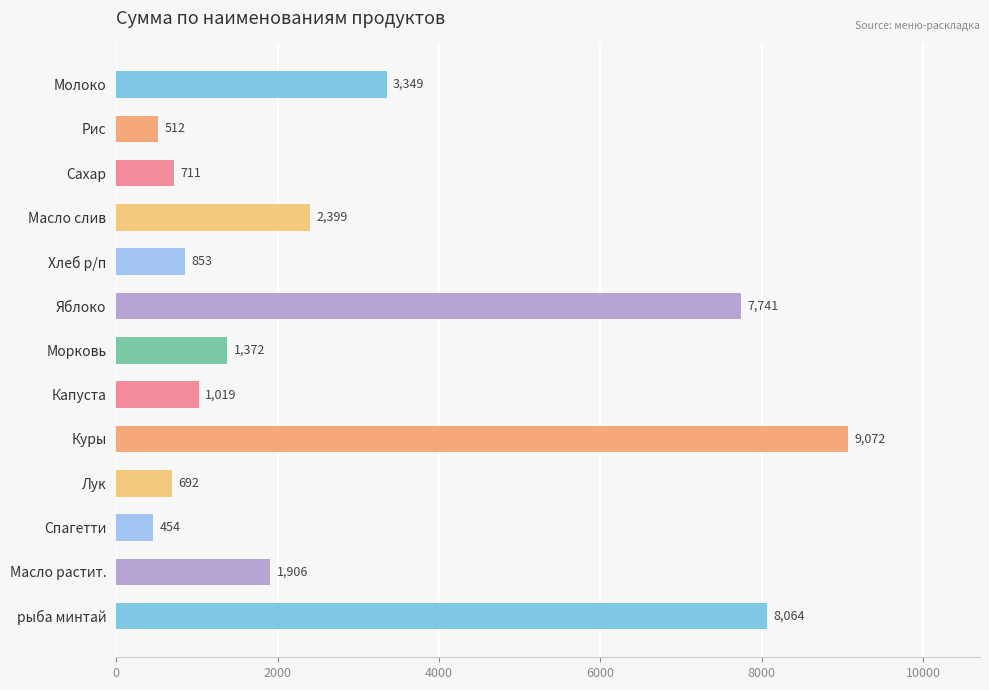

What is the label of the 3rd bar from the bottom?

Спагетти